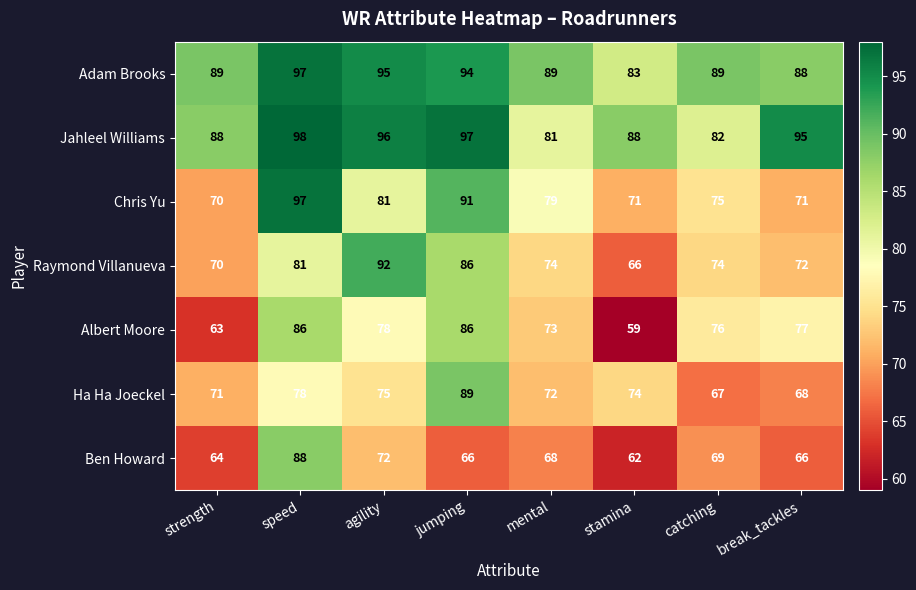

What is the minimum value for Raymond Villanueva?

66